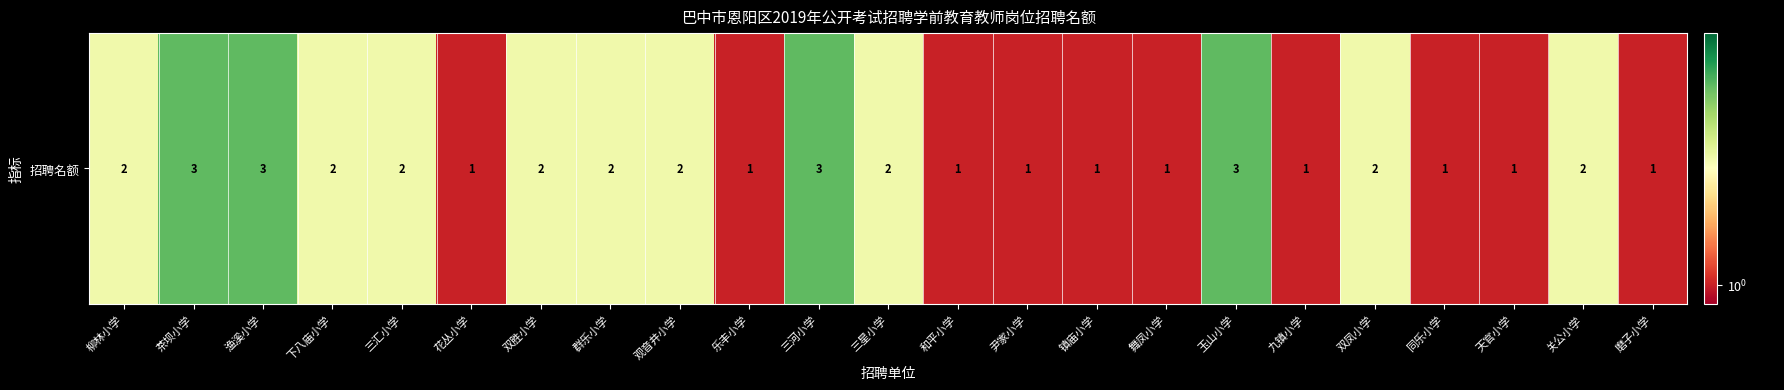

Rank the categories by value from lowest to highest.

花丛小学, 乐丰小学, 和平小学, 尹家小学, 镇庙小学, 舞凤小学, 九镇小学, 同乐小学, 天官小学, 磨子小学, 柳林小学, 下八庙小学, 三汇小学, 双胜小学, 群乐小学, 观音井小学, 三星小学, 双凤小学, 关公小学, 茶坝小学, 渔溪小学, 三河小学, 玉山小学